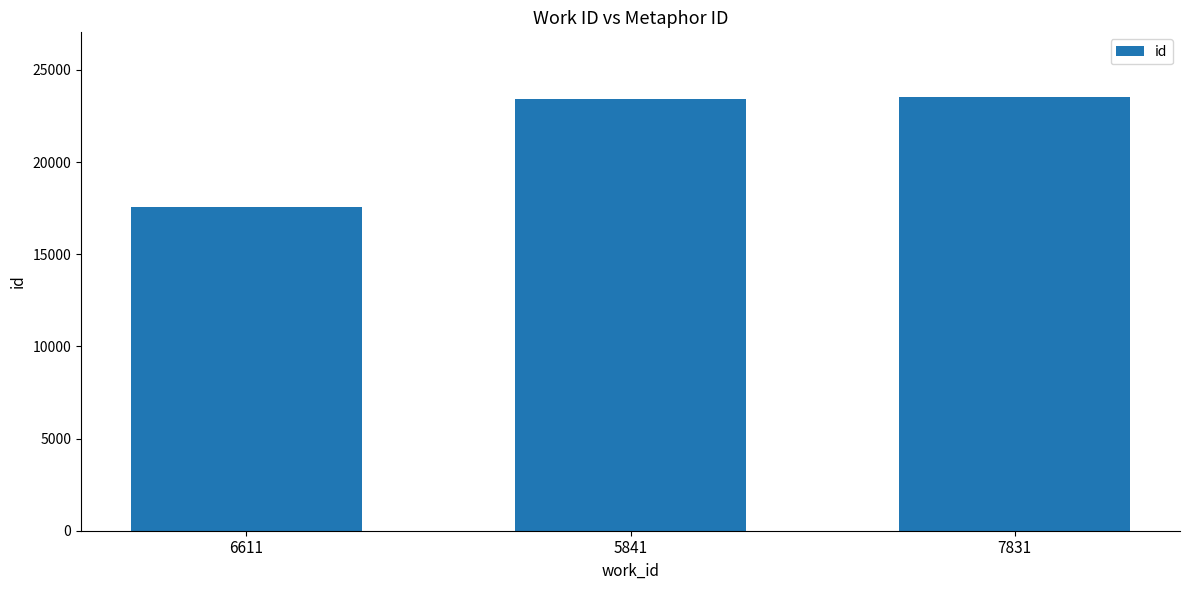

What is the smallest value displayed?

17541